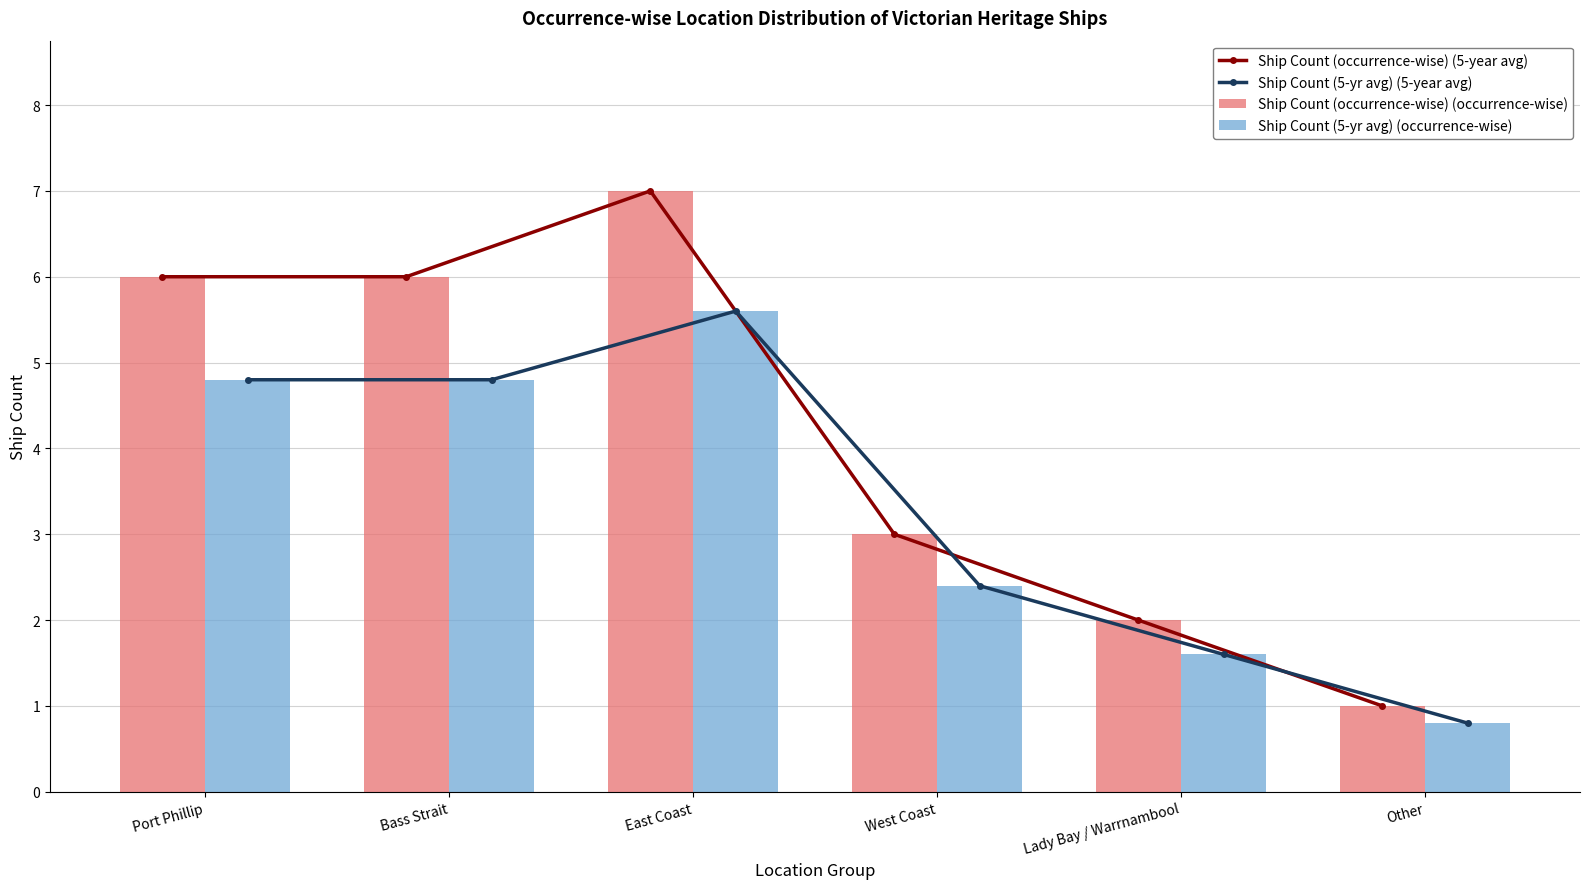

How many categories are shown in the chart?

6